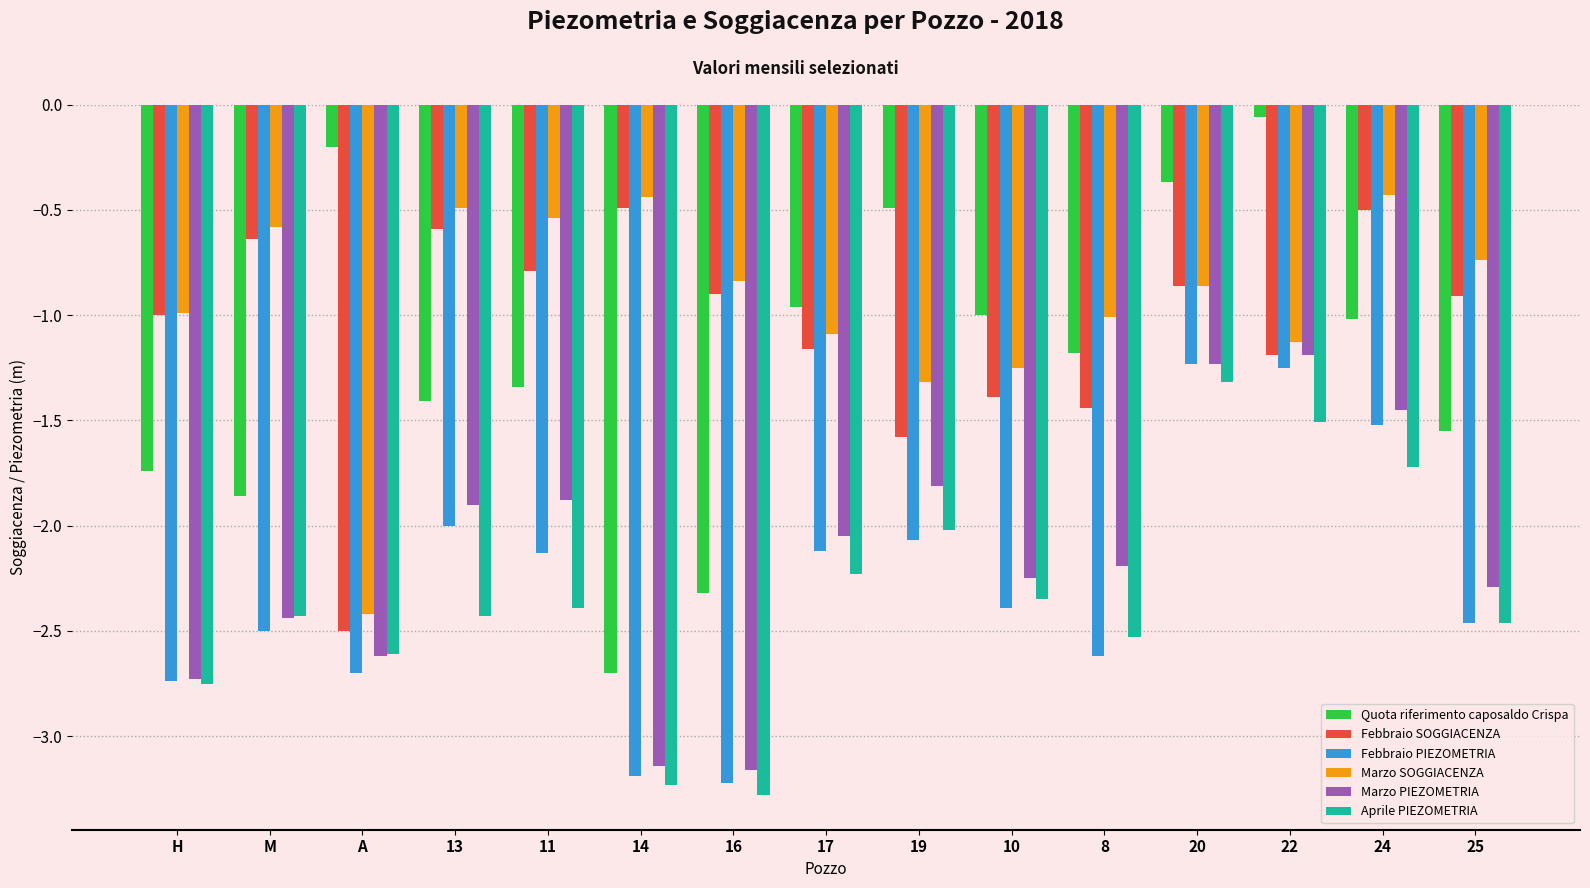

Which category has the highest value in the Quota riferimento caposaldo Crispa series?

22